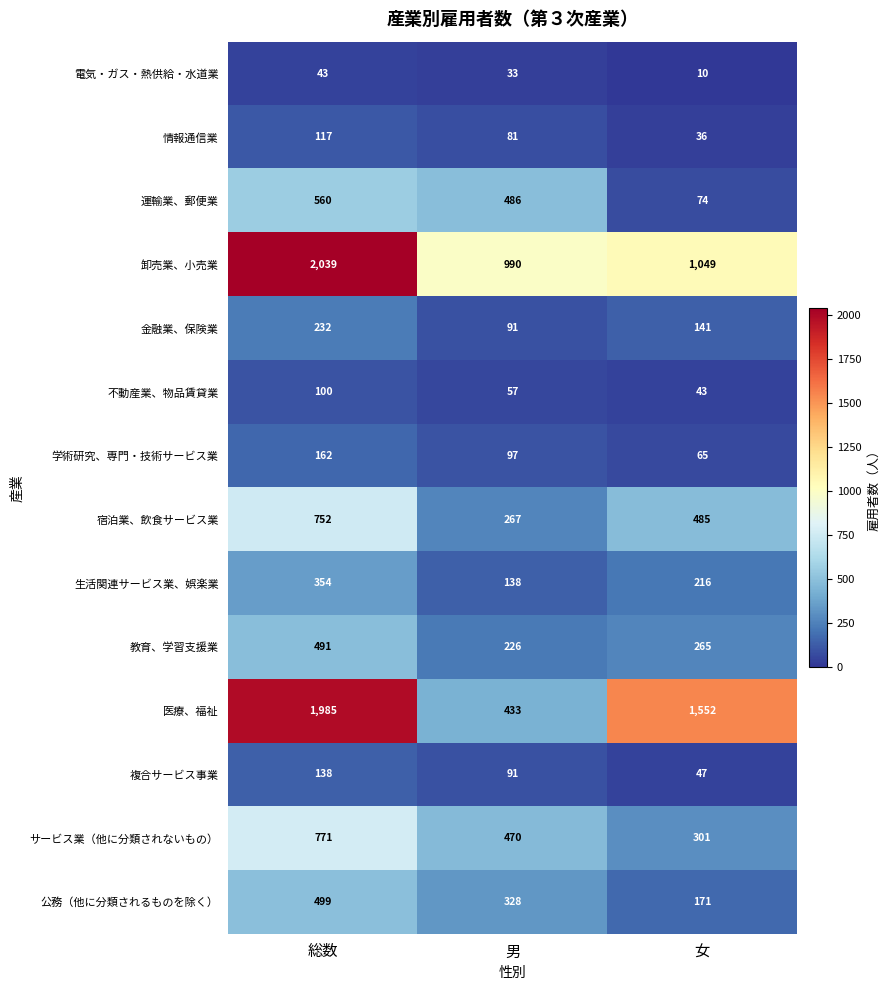

What is the approximate value of 情報通信業 at 女, to the nearest 5?

35